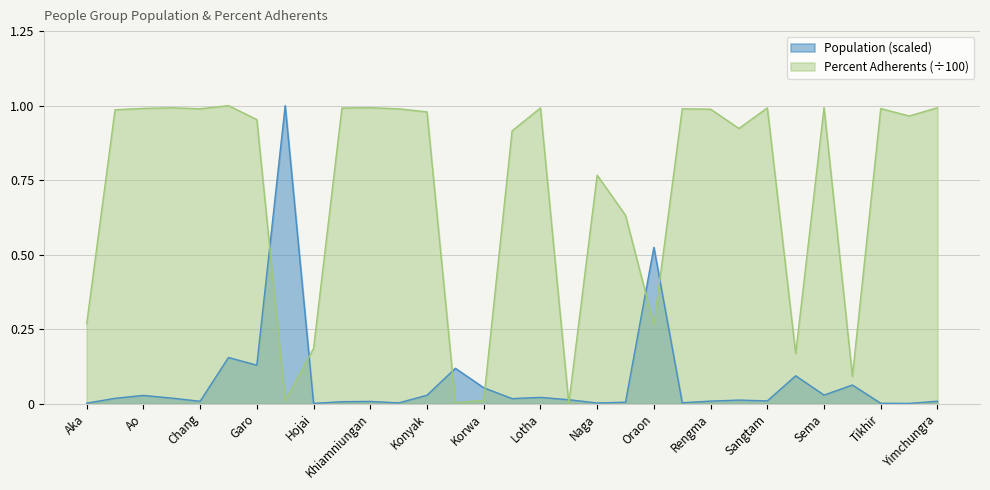

At which category does Population reach its first local valley?

Chang